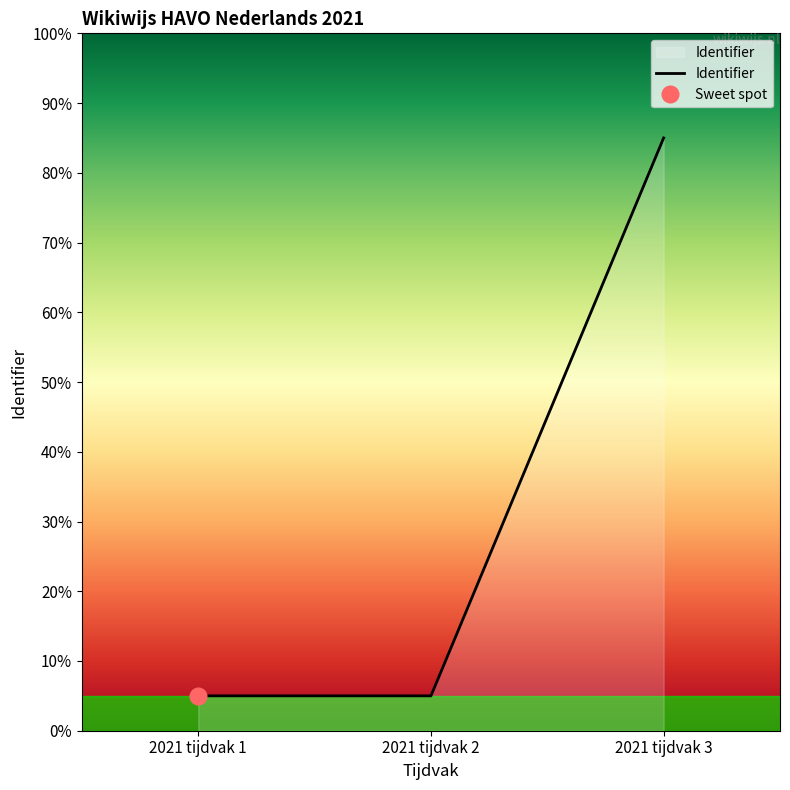

The value at 2021 tijdvak 3 is 85.0. True or false?

True